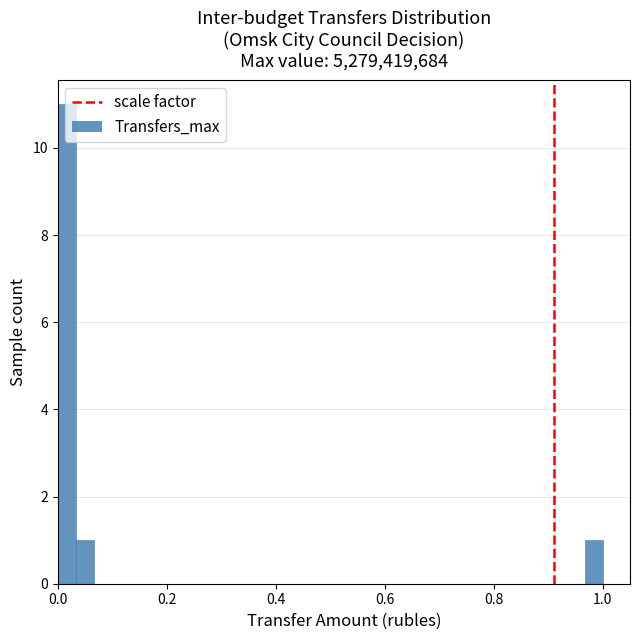

Around what value on the x-axis is the tallest bar? Give the approximate position of its centre, as read against the axis.

0.02